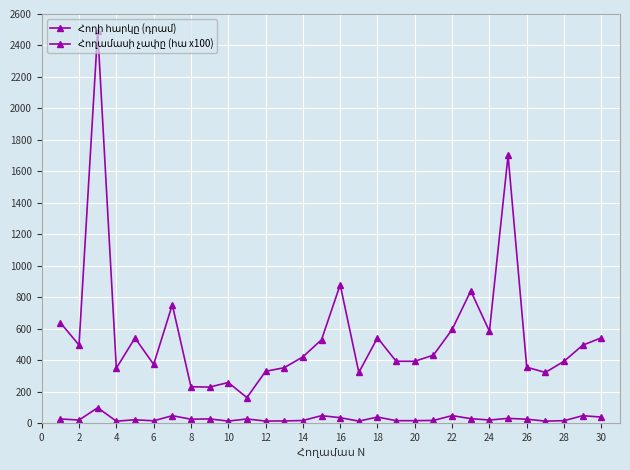

True or false: Հողի հարկը (դրամ) and Հողամասի չափը (հա x100) cross at least once.

False